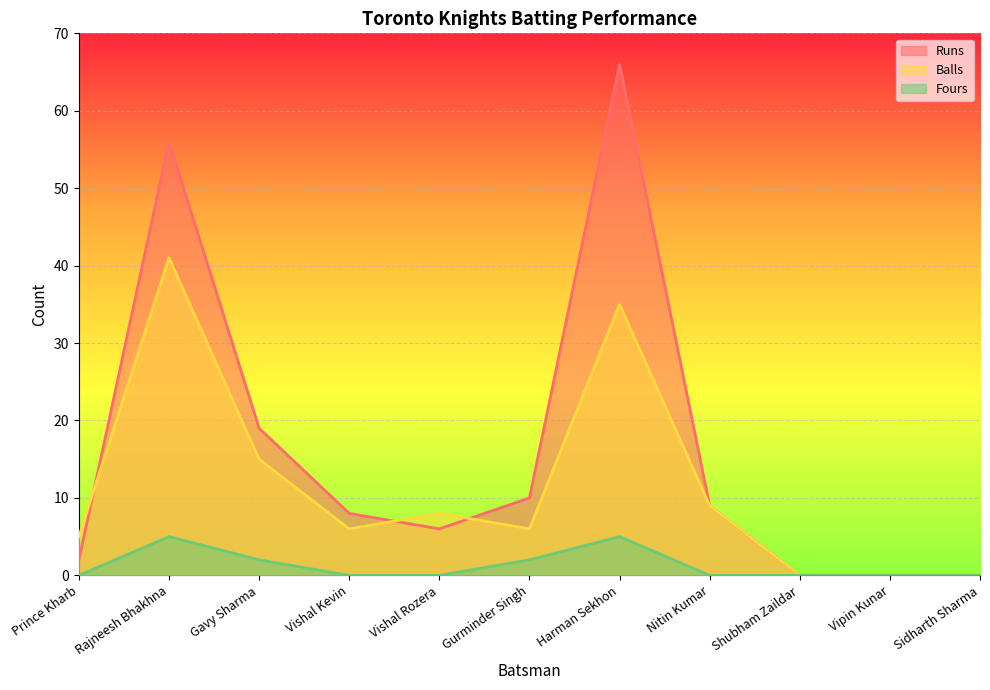

What is the sum of the Balls values at Prince Kharb and Vipin Kunar?

5